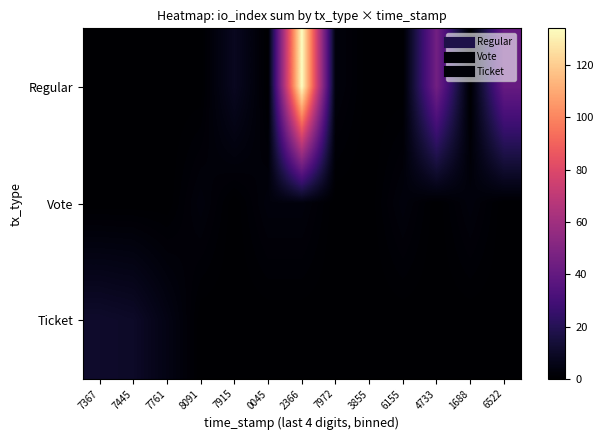

At how many categories does at least one series exceed 29?

3